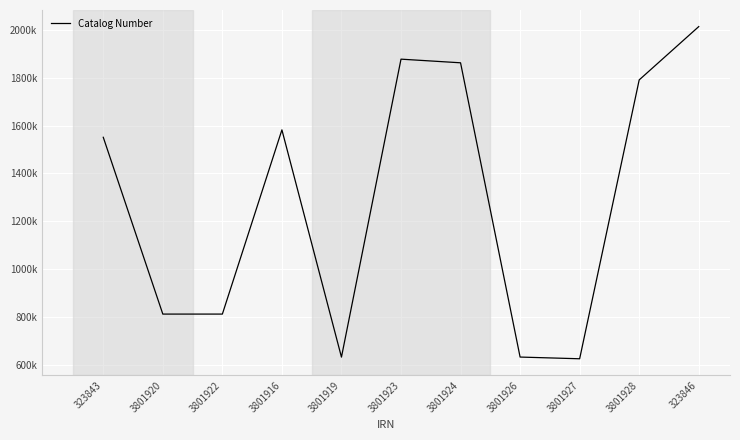

What is the label of the 10th point from the right?

3801920